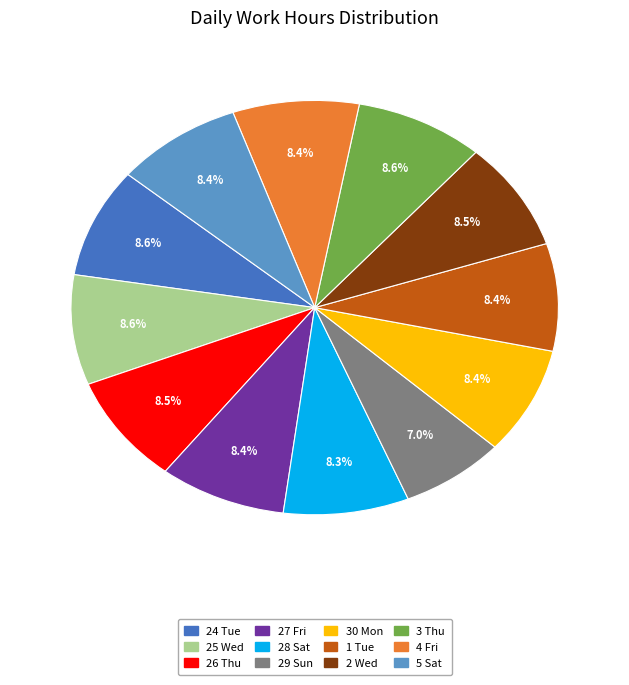

What is the ratio of the value at 2 Wed to the value at 25 Wed?

1.0